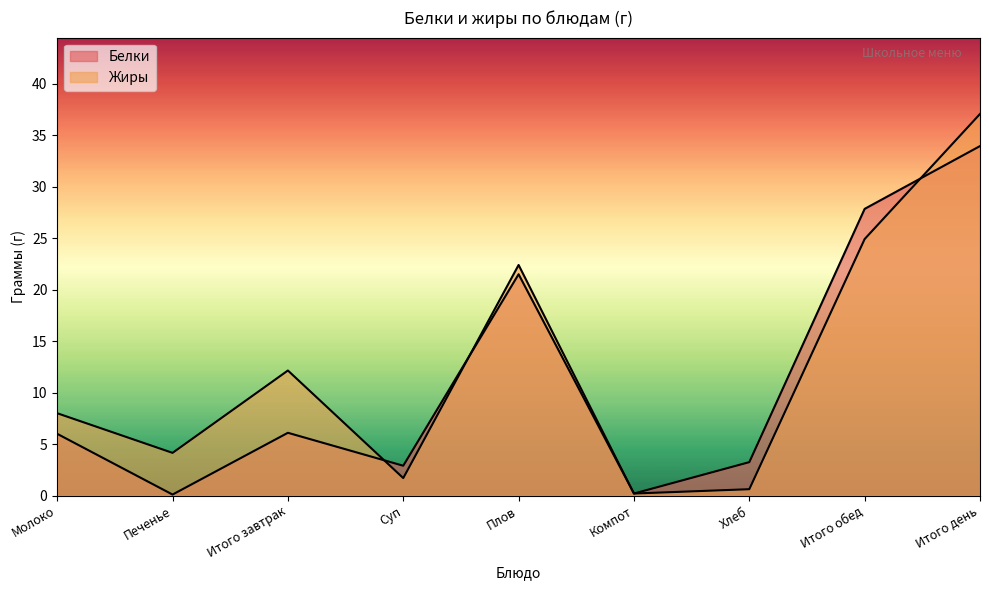

Where do Жиры and Белки first cross each other?

Итого завтрак and Суп